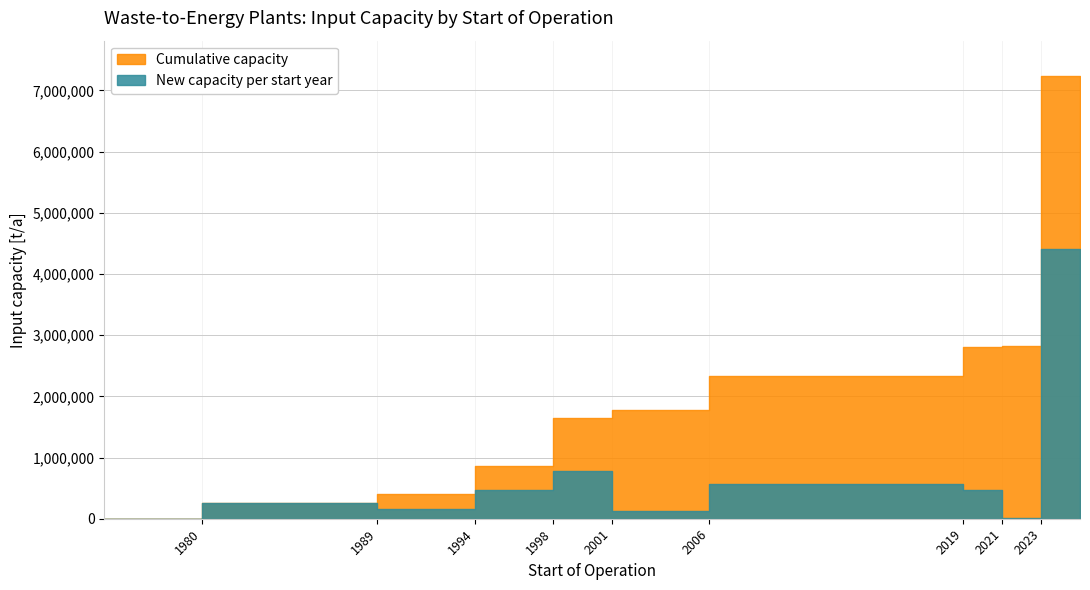

What is the sum of all values?

7234741